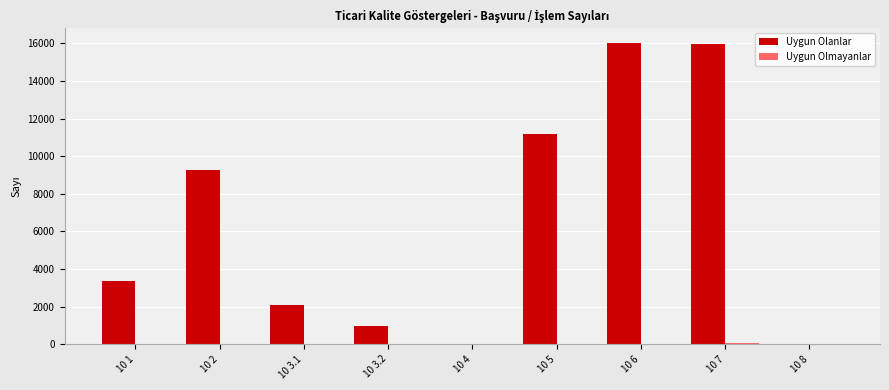

Where is Uygun Olanlar nearest to the value 8006?

10 2